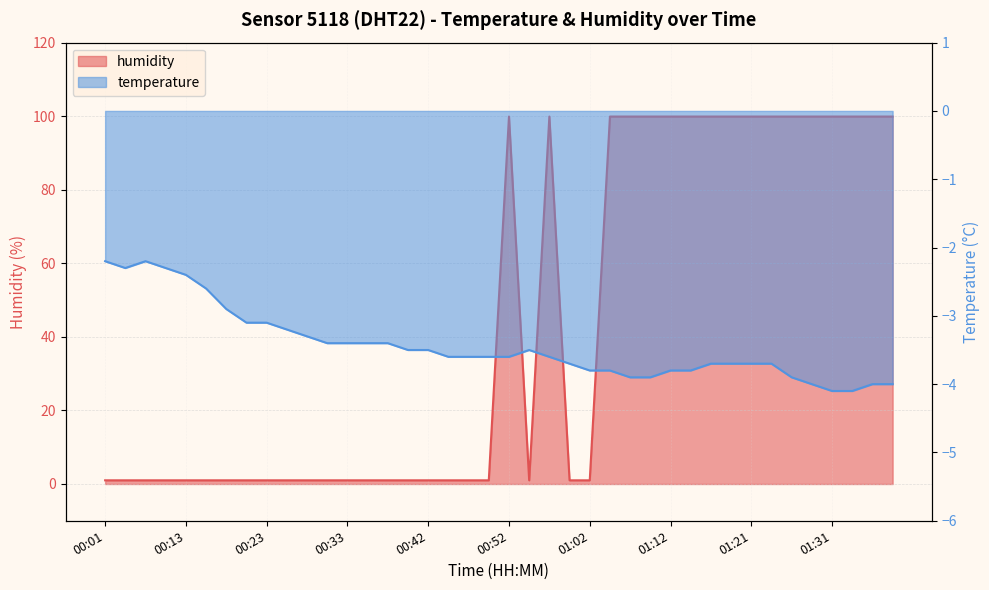

What is the maximum value for humidity?

99.9